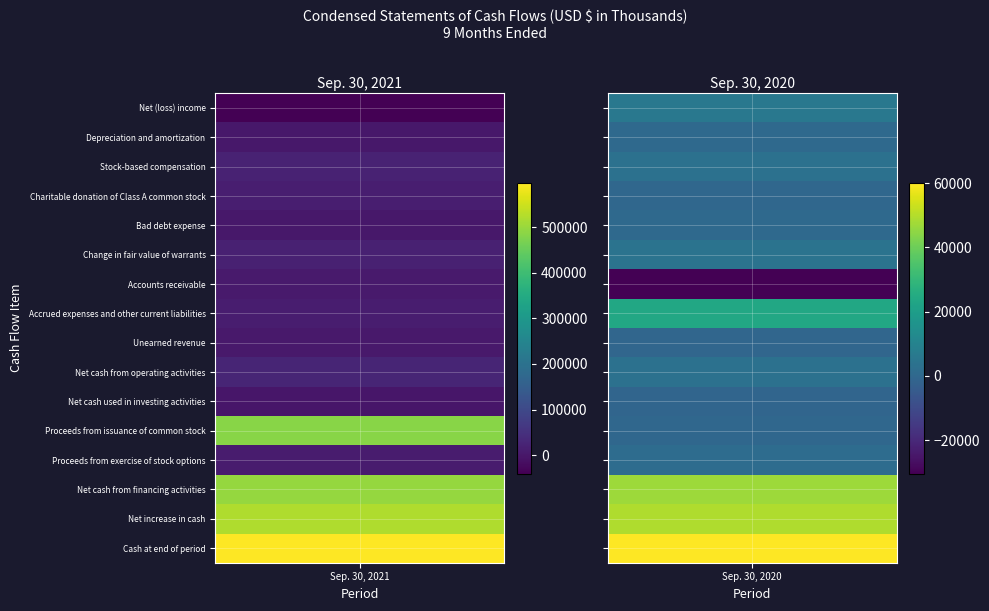

Rank the categories by Proceeds from exercise of stock options value from highest to lowest.

Sep. 30, 2021, Sep. 30, 2020